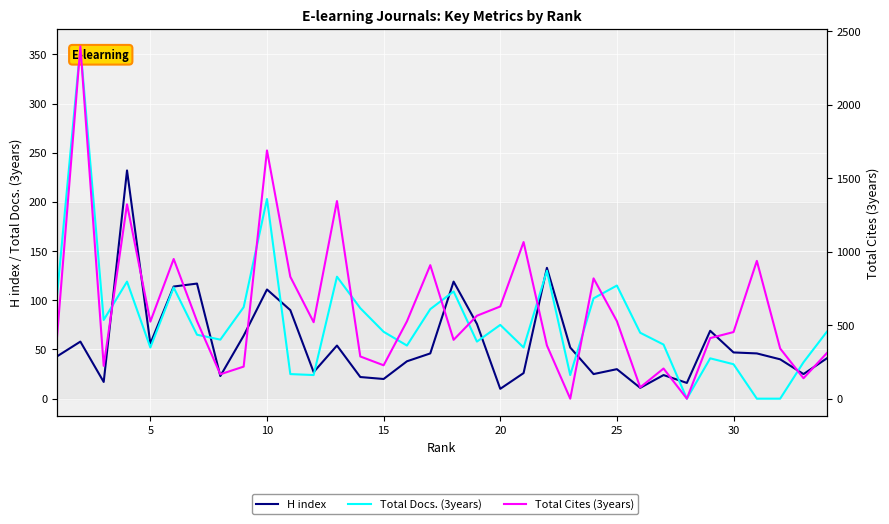

Which series has the largest total across all categories?

Total Cites (3years)